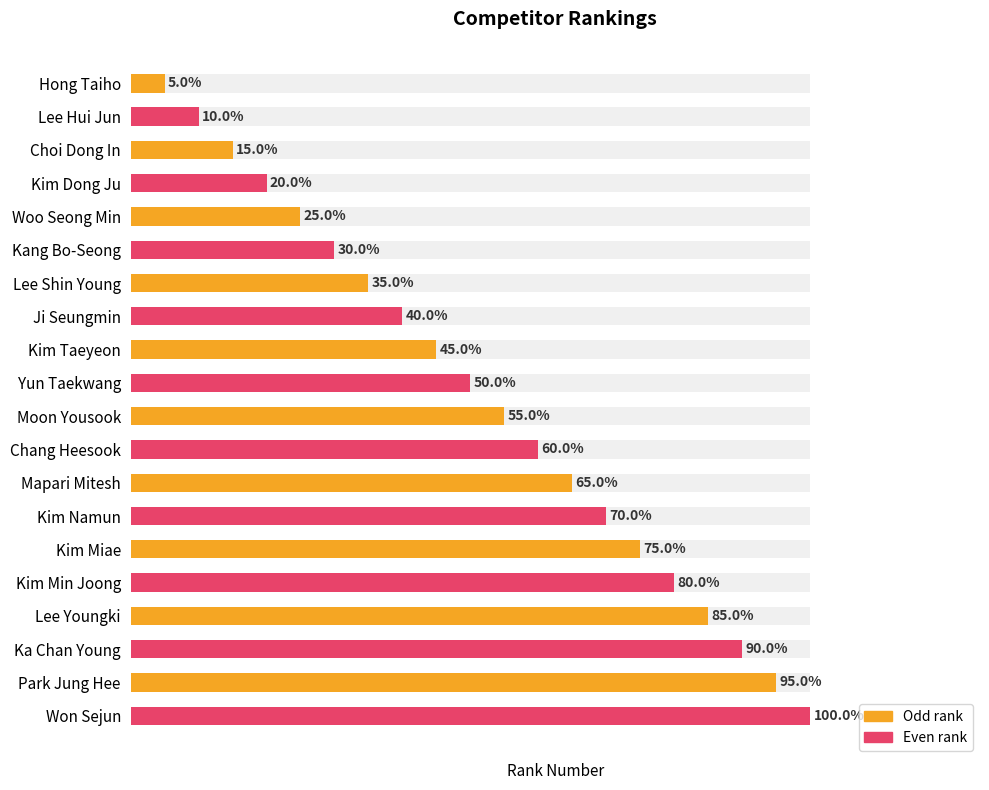

What is the difference between the maximum and minimum values in the Even rank series?

18